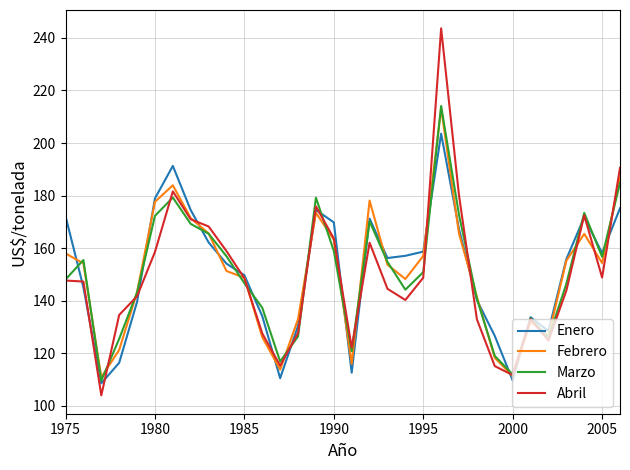

Which series has the largest range (max minus min)?

Abril